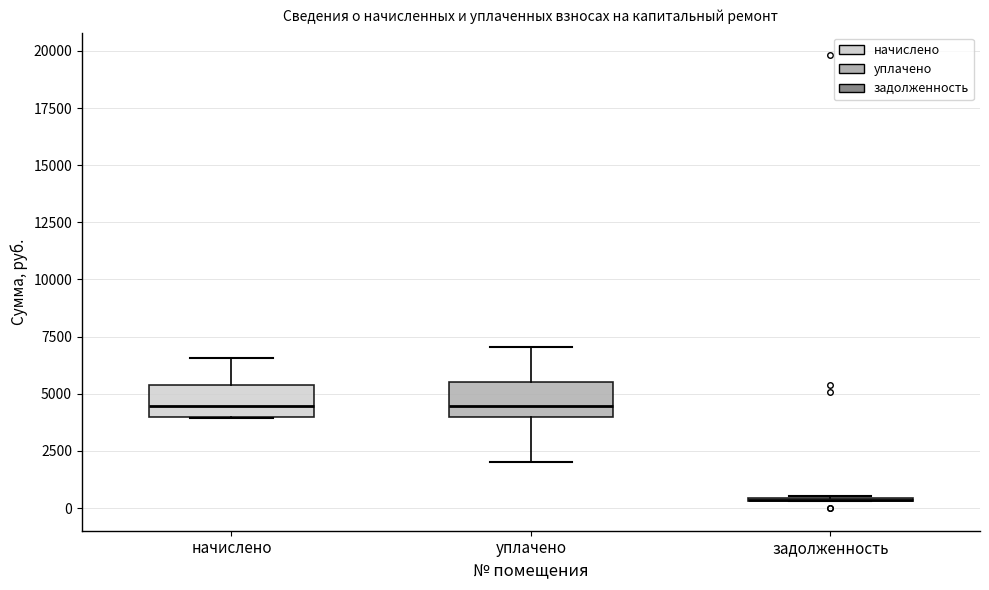

Reading left to right, read every box against the y-axis: the position of its median line, the range the box covers, and the ends of its whiskers. The values are not printed on the chart, so give them approximately, as read against the axis.

начислено: median 4500, box 4000 to 5500, whiskers 4000 to 6500
уплачено: median 4500, box 4000 to 5500, whiskers 2000 to 7000
задолженность: box collapsed to a line at 500, whiskers 500 to 500